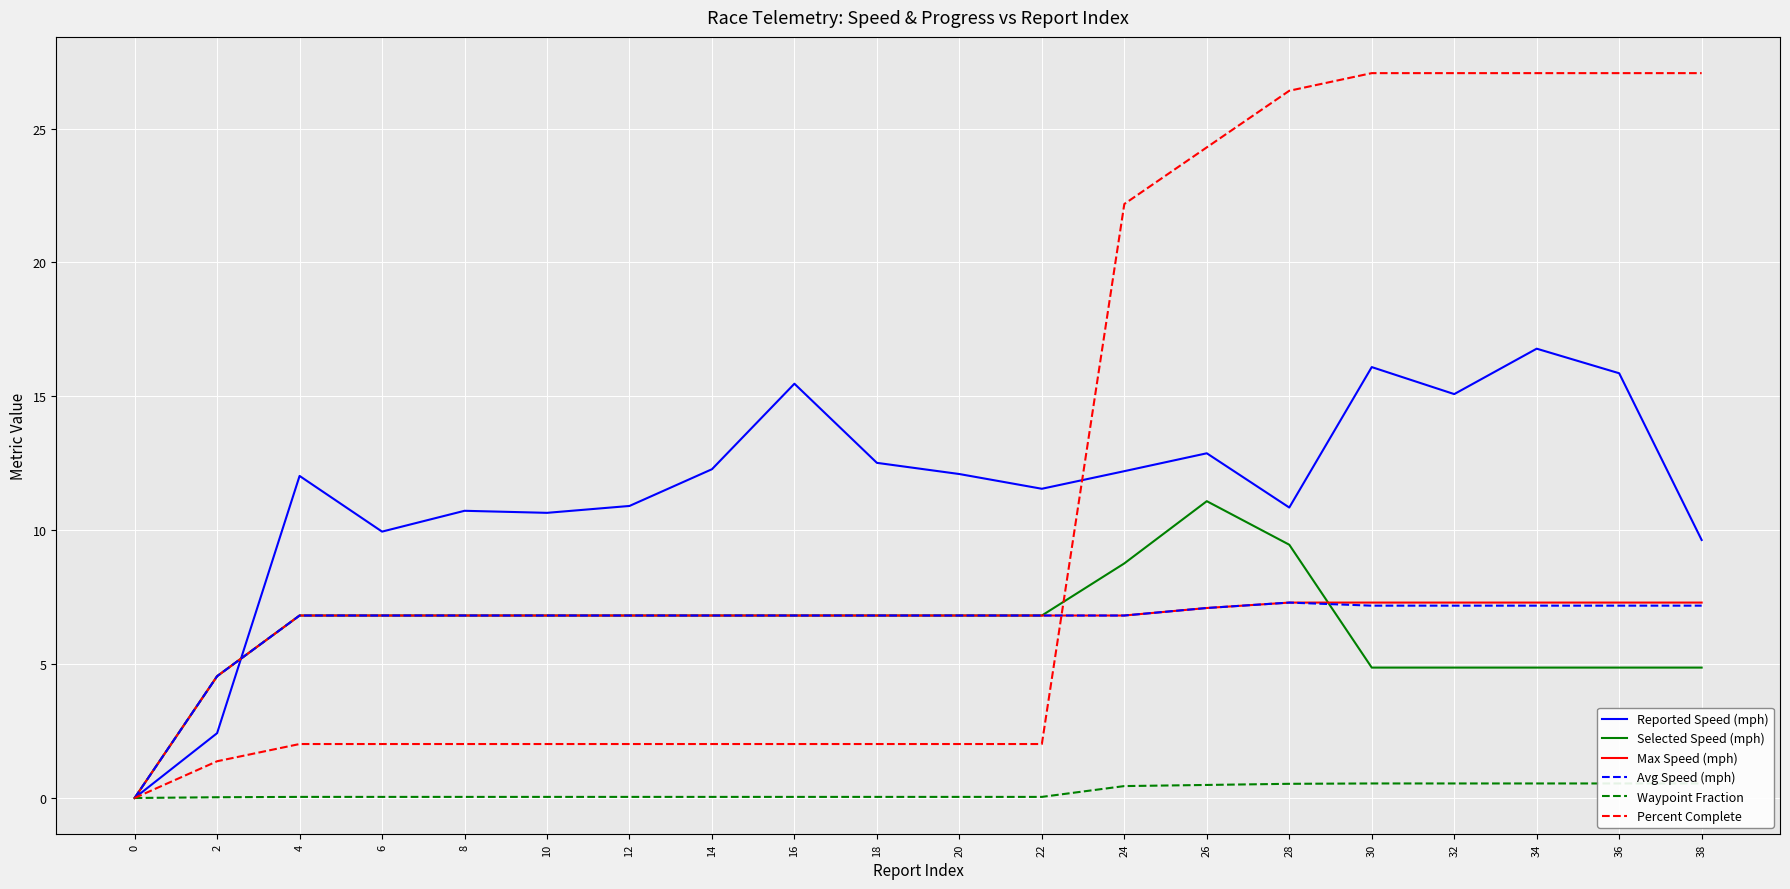

Is it true that Reported Speed (mph) equals 9.6 at 38?

True